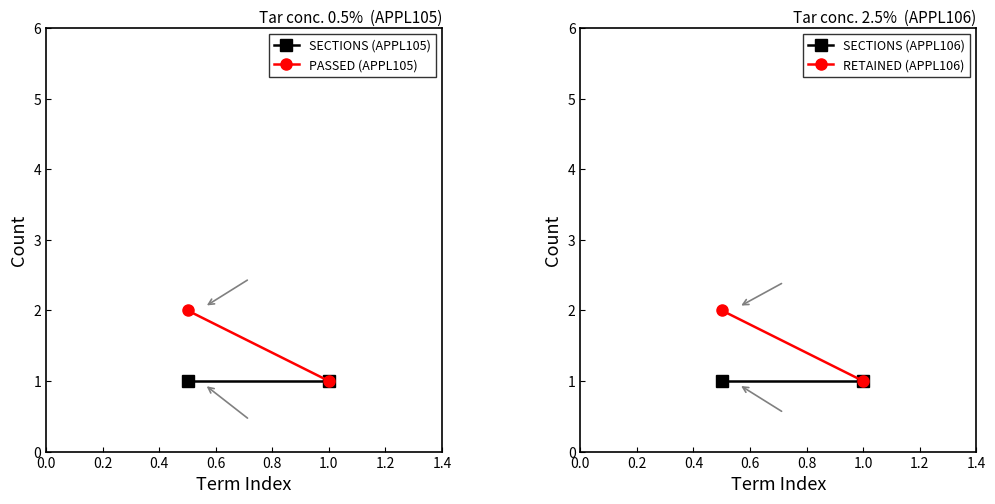

How many data points does each series have?

2